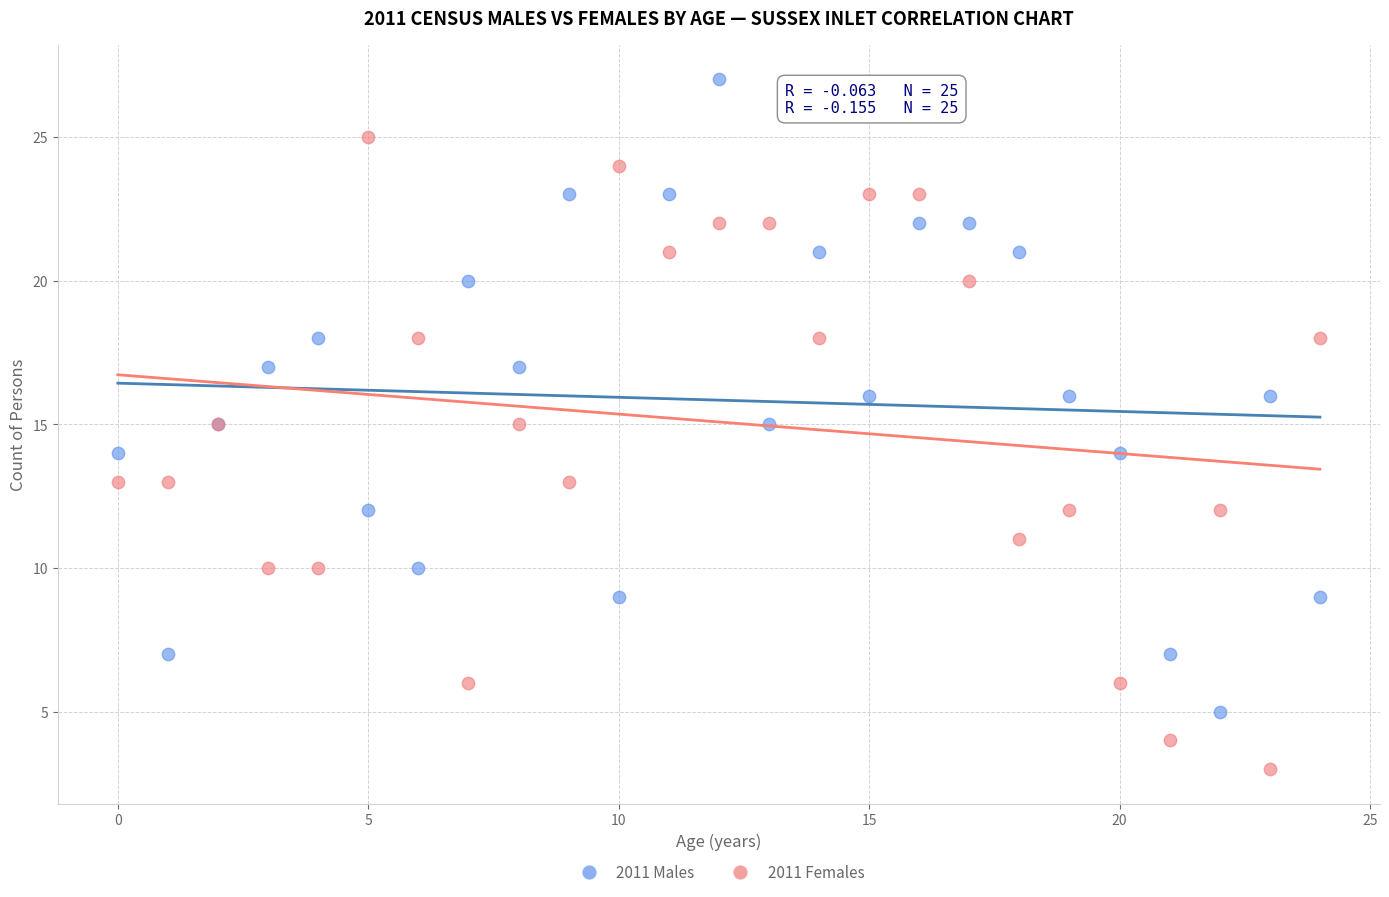

Which series reaches the minimum Y coordinate?

2011 Females